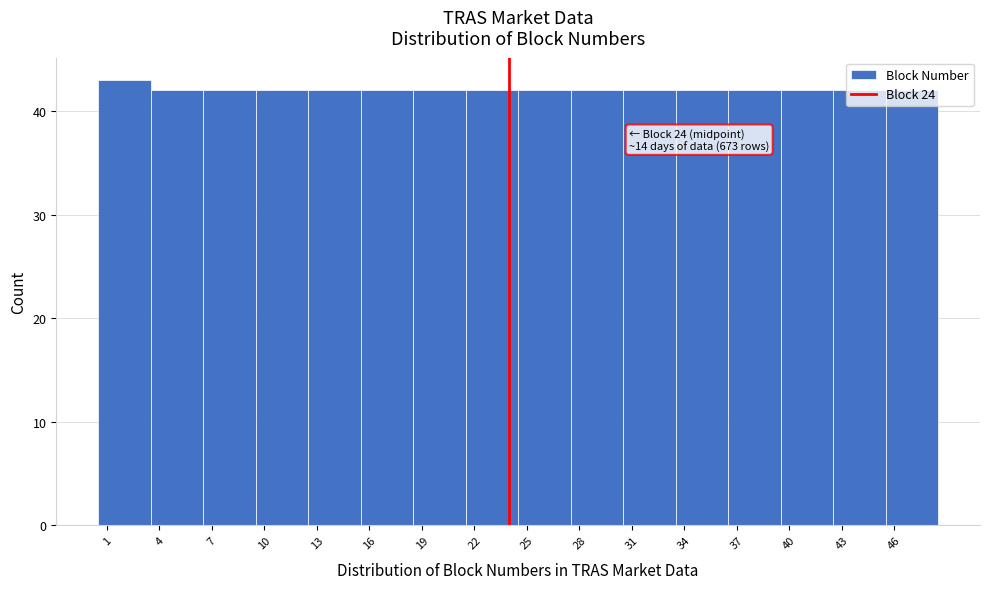

Which range on the x-axis has the tallest bar?

0.5 to 3.5